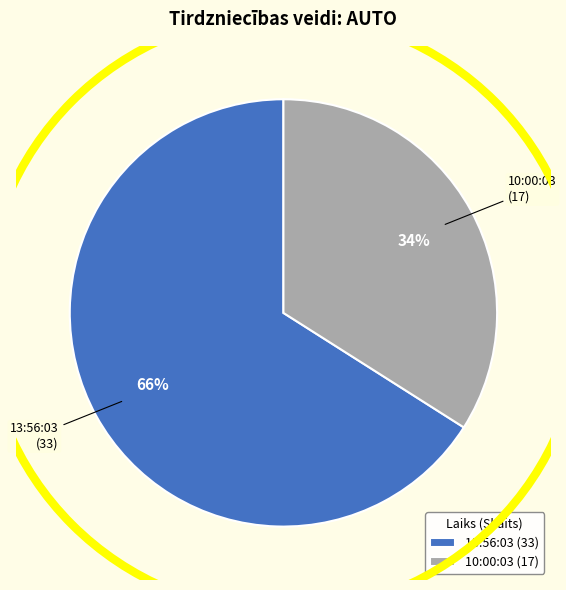

Rank the categories by value from highest to lowest.

13:56:03, 10:00:03